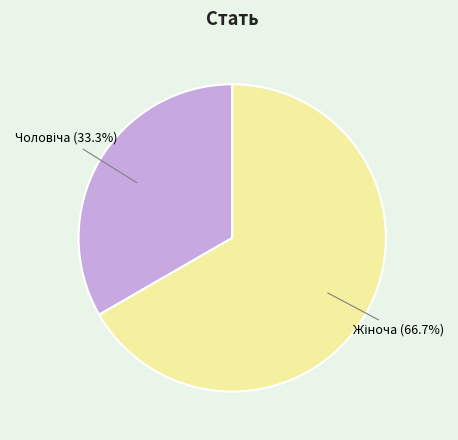

Is there a majority slice in this chart?

Yes